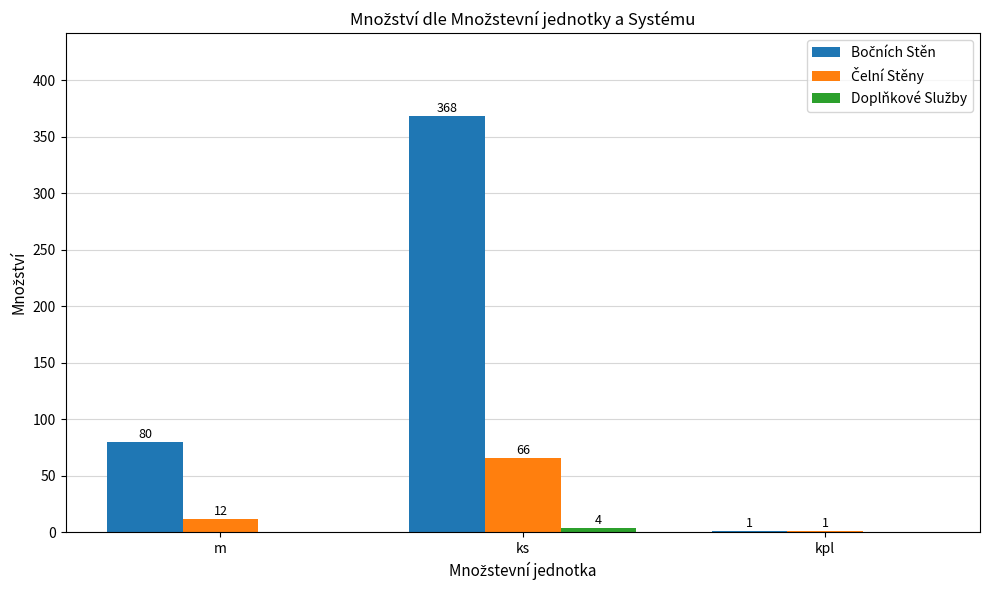

Does the chart contain stacked bars?

No